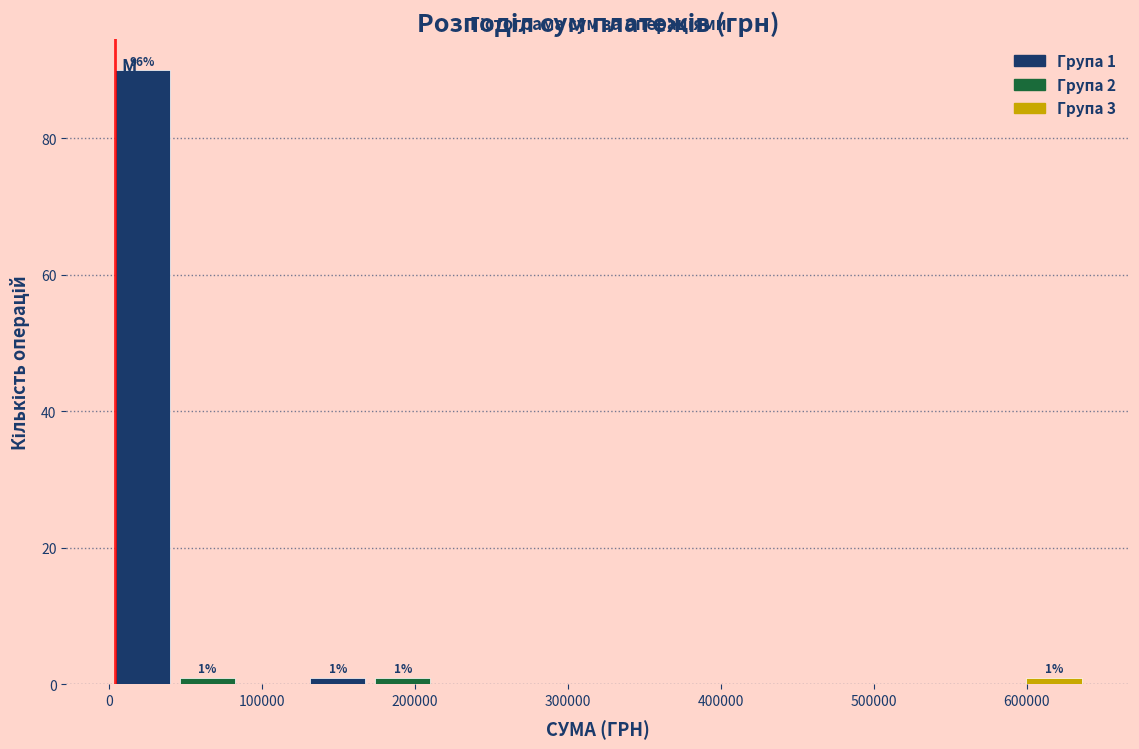

Which range on the x-axis has the tallest bar?

0 to 40000